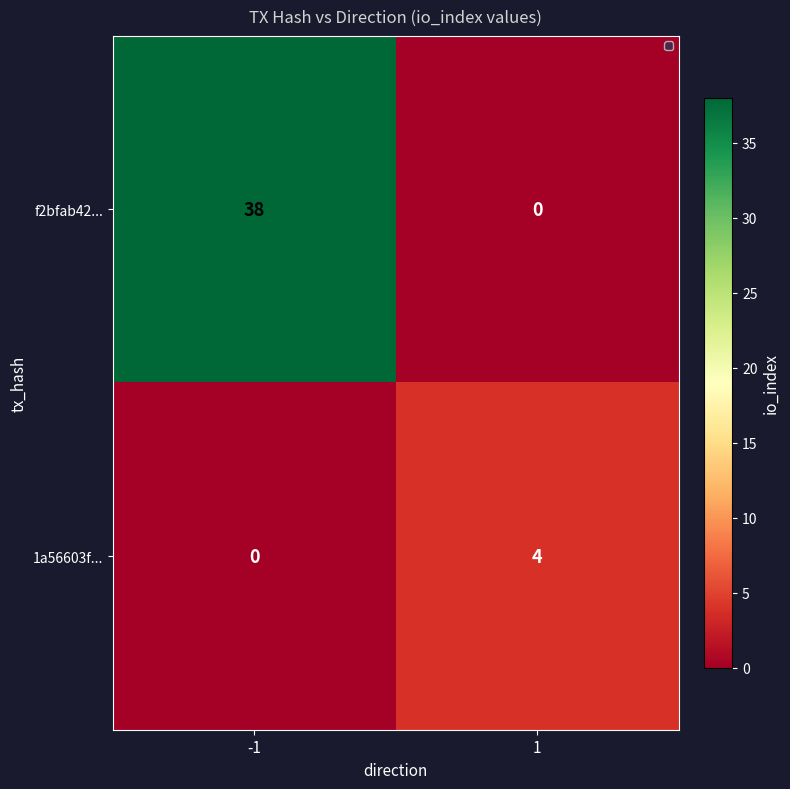

How many values in 1a56603f... are above zero?

1